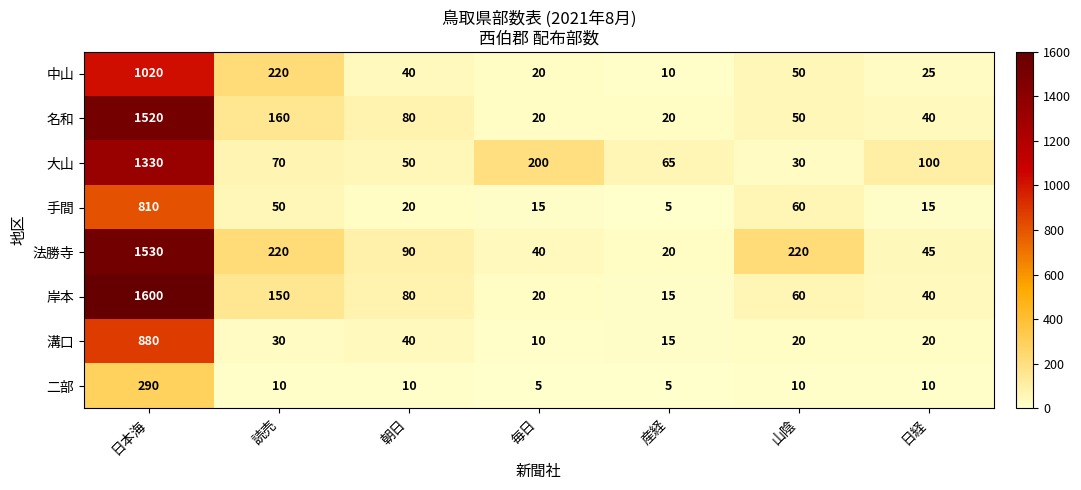

Is it true that 名和 equals 29 at 山陰?

False